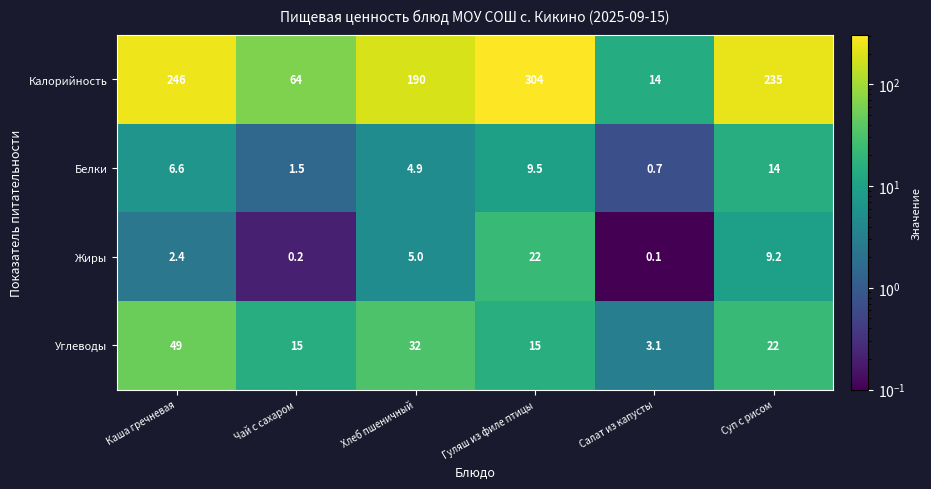

Count the number of categories in the chart.

6